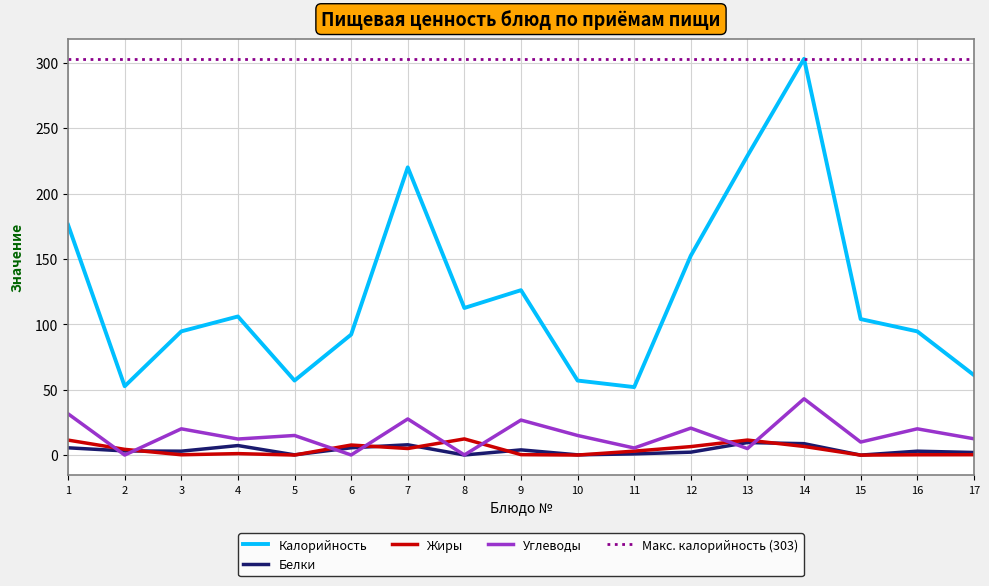

Is the value of Углеводы at 3 greater than the value of Калорийность at 16?

No